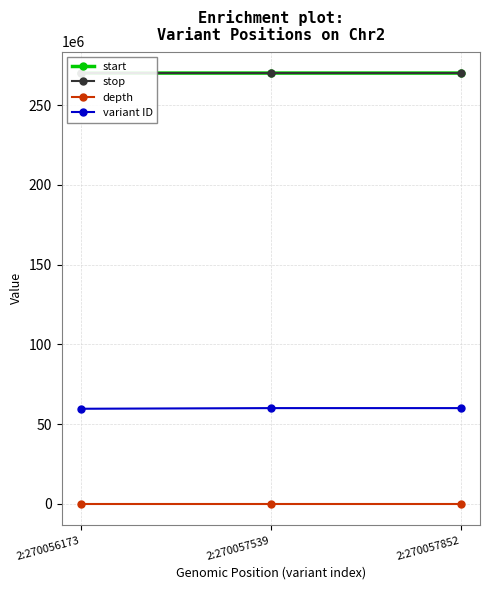

How many data points does each series have?

3